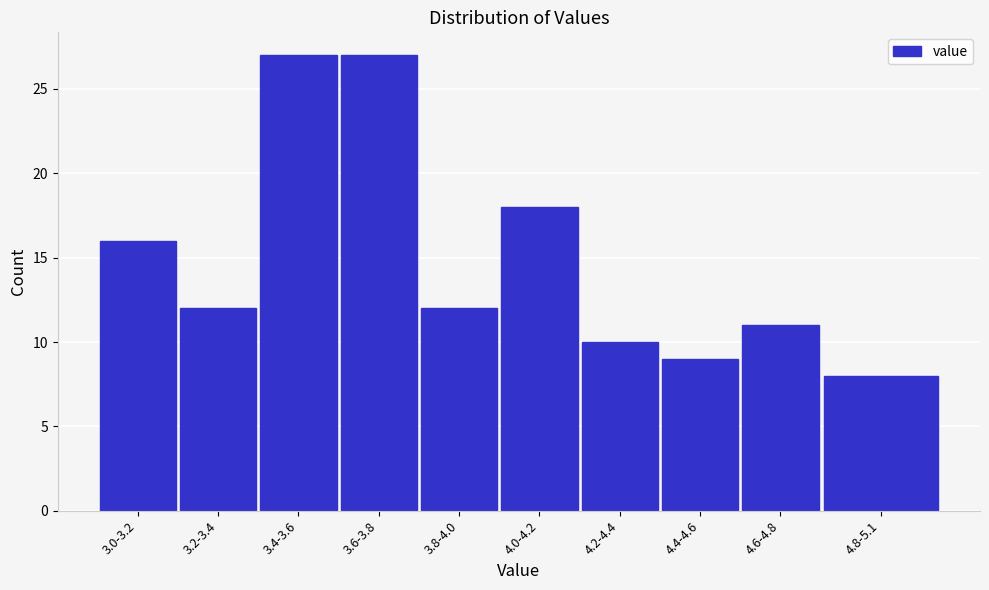

Reading left to right, transcribe all the data shown in this chart.

3.0-3.2=16	3.2-3.4=12	3.4-3.6=27	3.6-3.8=27	3.8-4.0=12	4.0-4.2=18	4.2-4.4=10	4.4-4.6=9	4.6-4.8=11	4.8-5.1=8